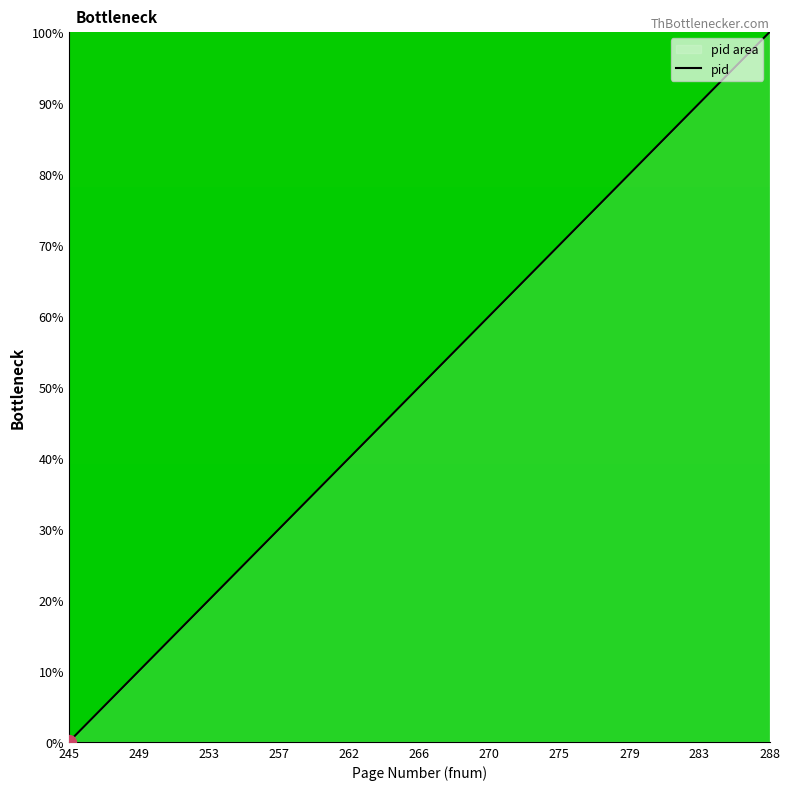

What is the difference between the maximum and minimum values?

100.0